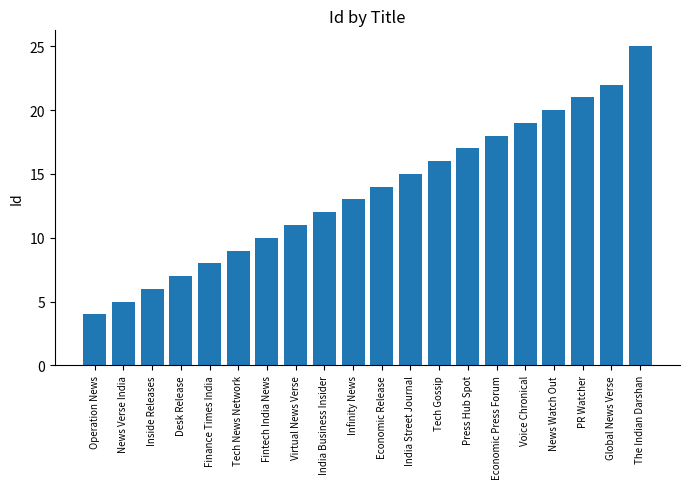

Reading right to left, list all the values displayed in this chart.

25	22	21	20	19	18	17	16	15	14	13	12	11	10	9	8	7	6	5	4